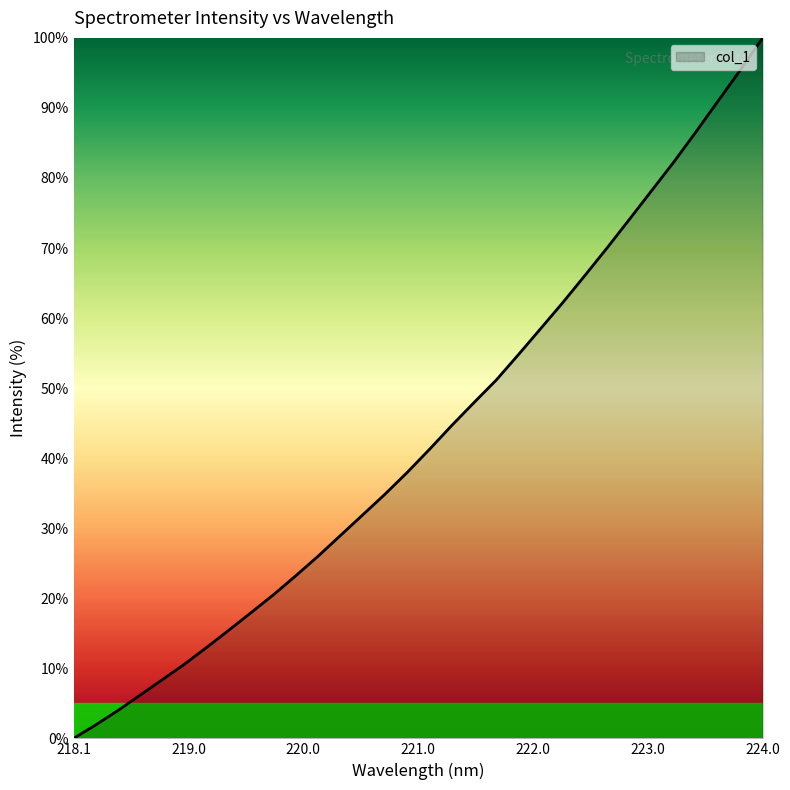

What is the difference between the second highest and minimum values?

95.4